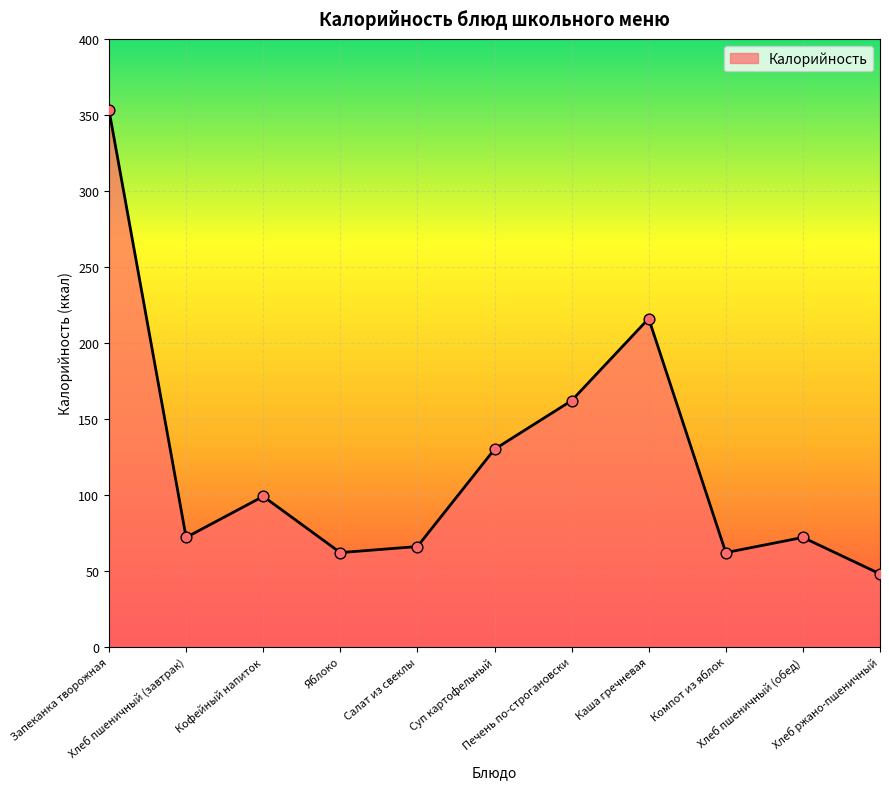

What is the change in value from Суп картофельный to Хлеб пшеничный (обед)?

-58